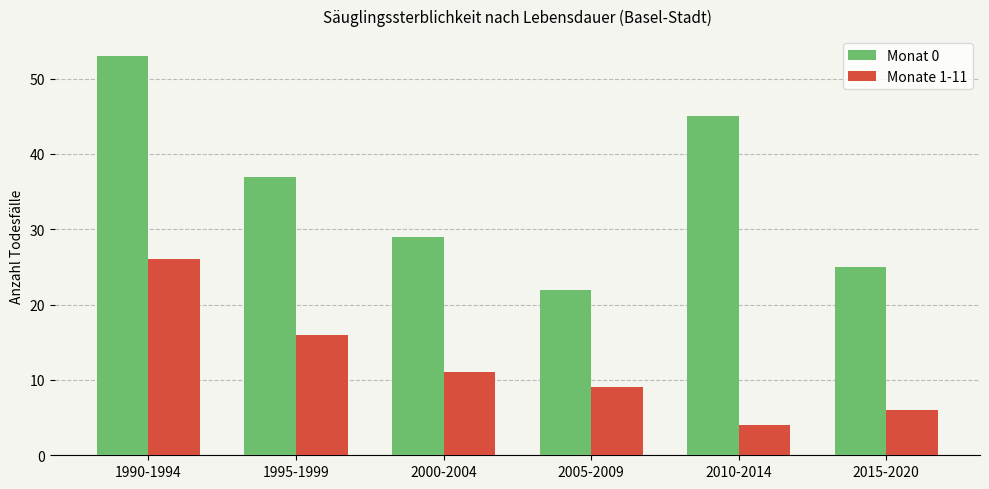

Which series has the largest total across all categories?

Monat 0